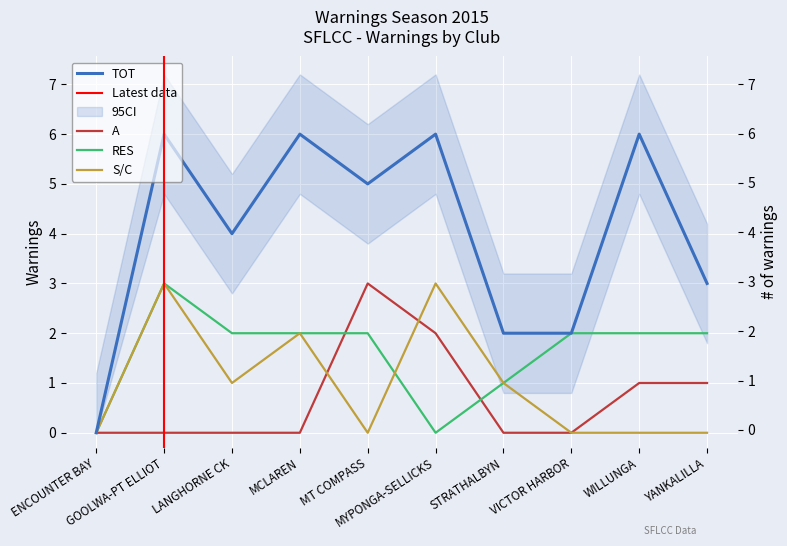

List the series in order of their peak value, highest first.

TOT, A, RES, S/C